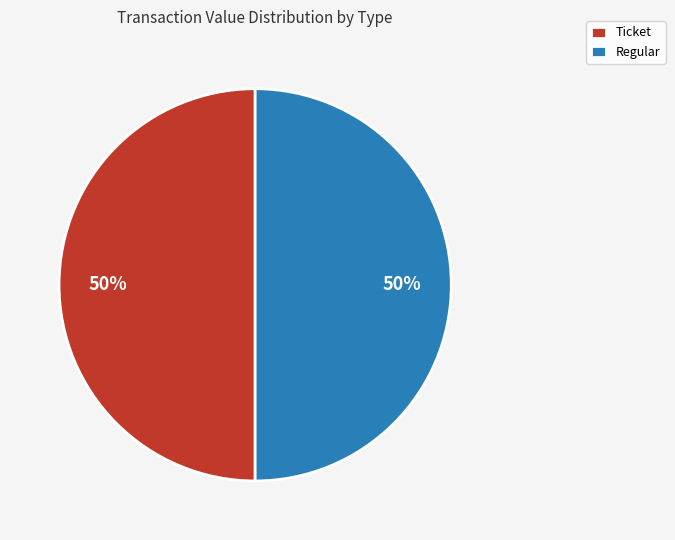

Combined, do Ticket and Regular account for over 50%?

Yes